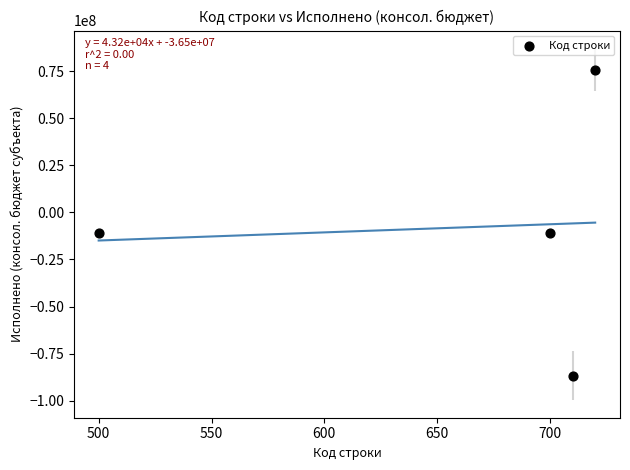

What is the average X value?

657.5